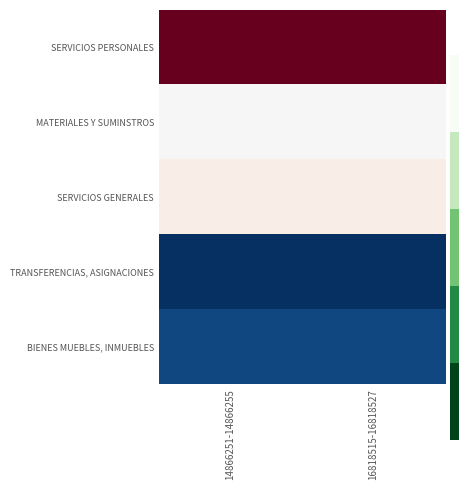

Reading left to right, transcribe all the data shown in this chart.

SERVICIOS PERSONALES: 14866251-14866255=51011417.2	16818515-16818527=51011417.2
MATERIALES Y SUMINSTROS: 14866251-14866255=2599933.1	16818515-16818527=2599933.1
SERVICIOS GENERALES: 14866251-14866255=5675007.8	16818515-16818527=5675007.8
TRANSFERENCIAS, ASIGNACIONES: 14866251-14866255=212400.0	16818515-16818527=212400.0
BIENES MUEBLES, INMUEBLES: 14866251-14866255=432000.0	16818515-16818527=432000.0